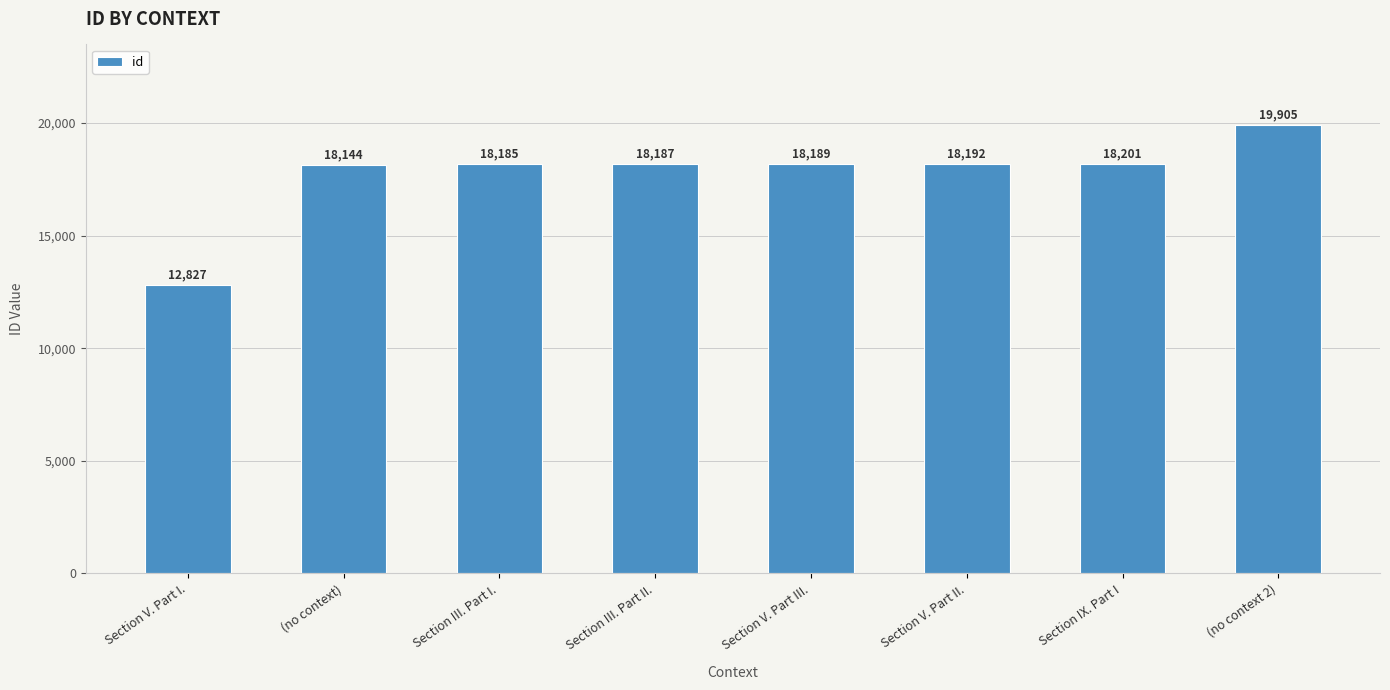

What position from the right is Section IX. Part I?

2